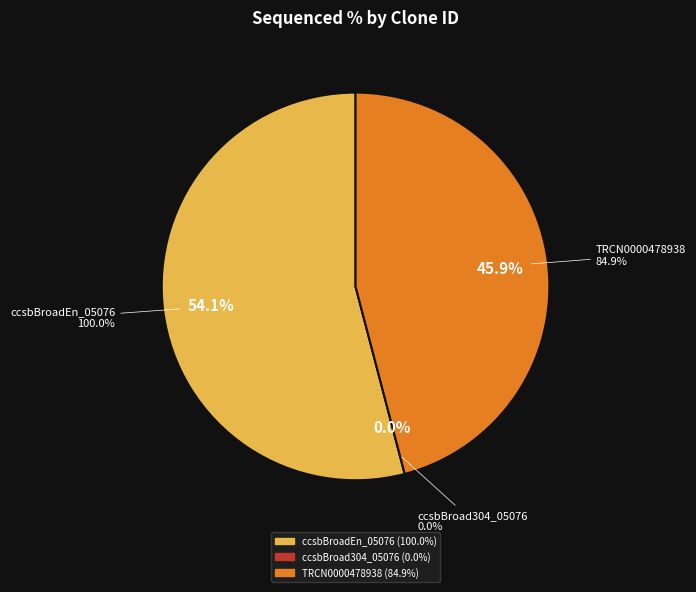

Combined, what portion of the pie is ccsbBroad304_05076 and ccsbBroadEn_05076?

54.1%